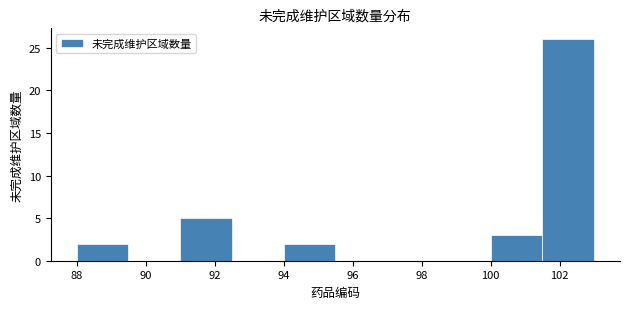

Over which range of the x-axis is the bar tallest?

101.5 to 103.0